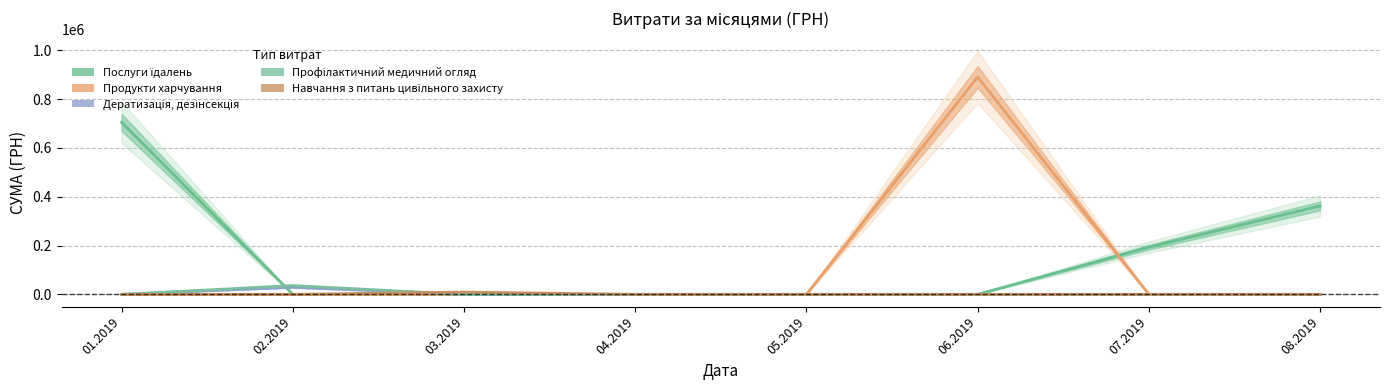

Rank the categories by Послуги їдалень value from lowest to highest.

02.2019, 03.2019, 04.2019, 05.2019, 06.2019, 07.2019, 08.2019, 01.2019